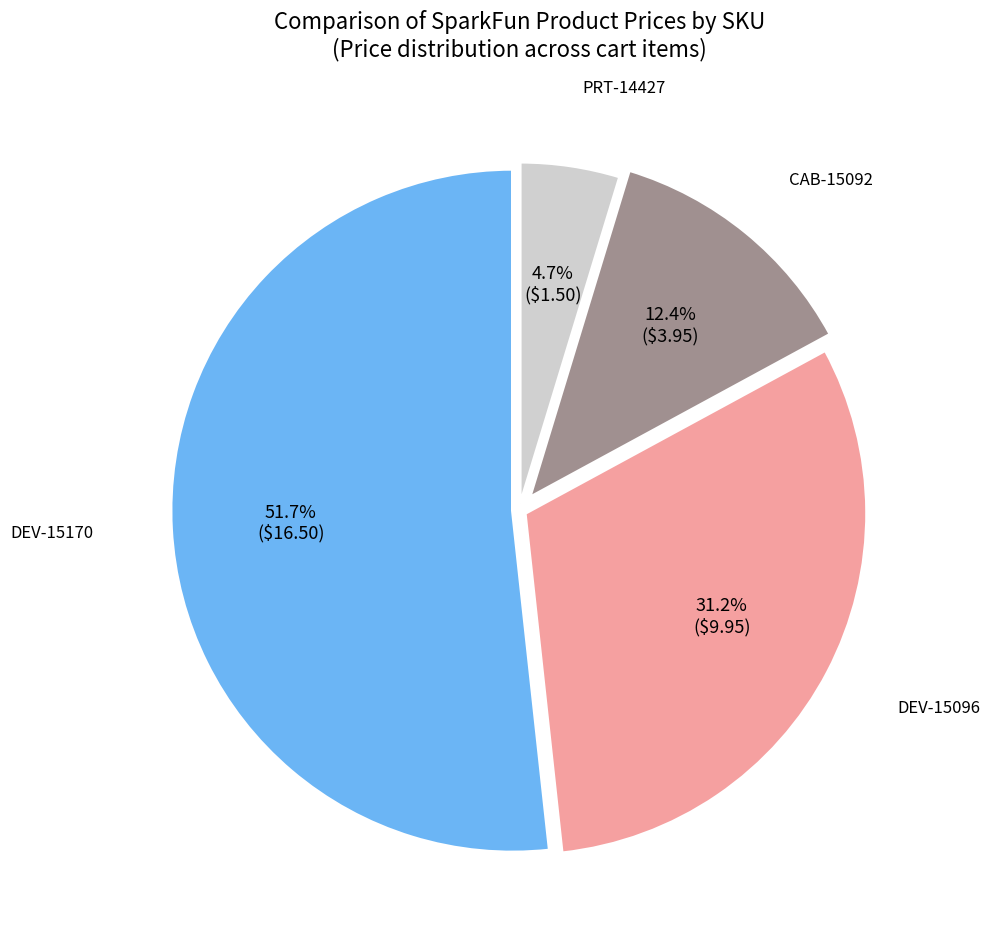

What is the largest slice in the pie chart?

DEV-15170